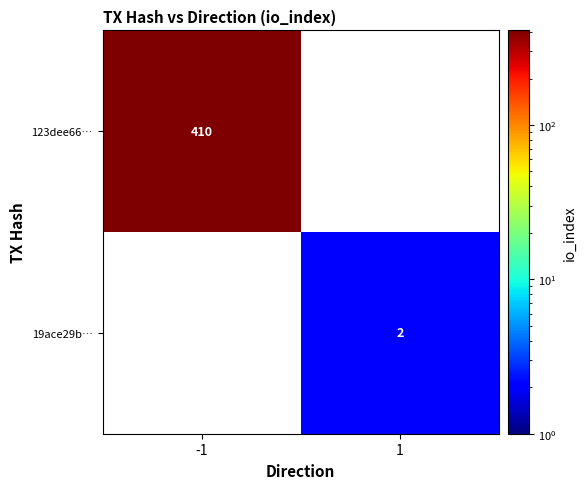

The value of 19ace29b… at 1 is 1. True or false?

False